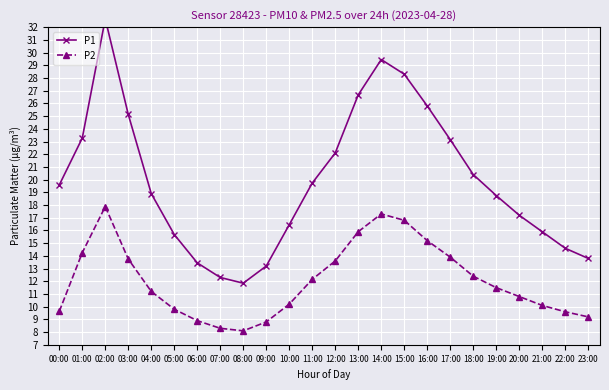

List the series in order of their peak value, highest first.

P1, P2